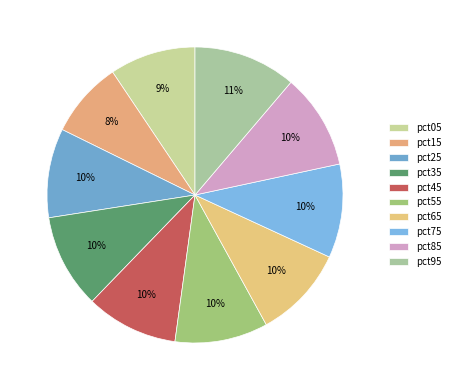

The pct55 slice represents 10% of the pie. True or false?

True